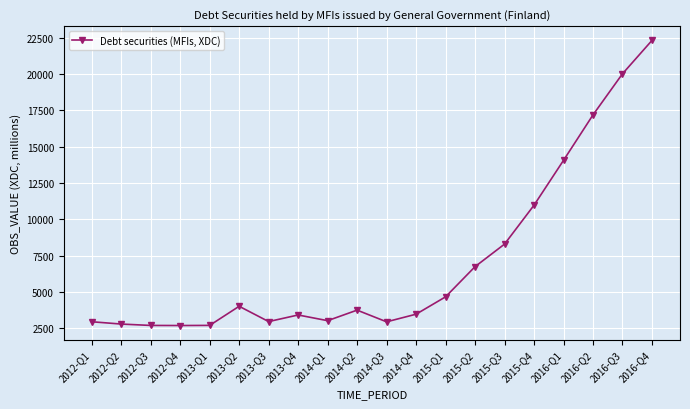

What is the smallest value displayed?

2691